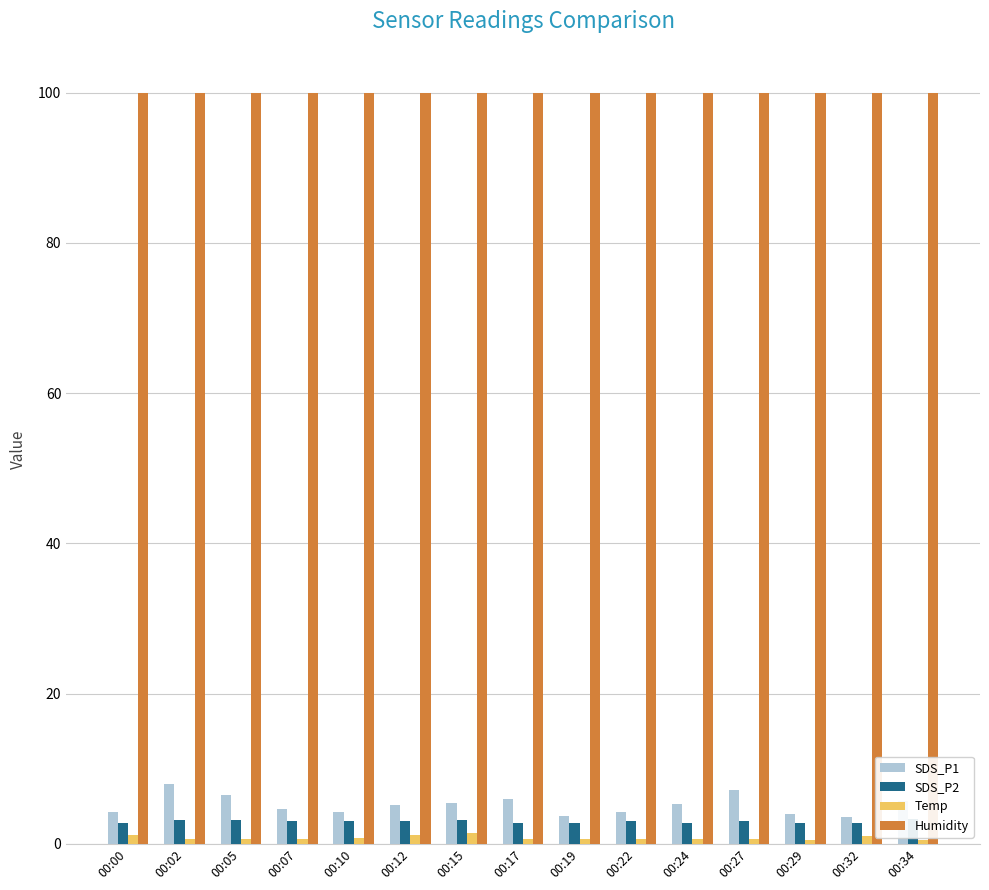

What is the value of the SDS_P1 bar at the 15th from the left?

5.7